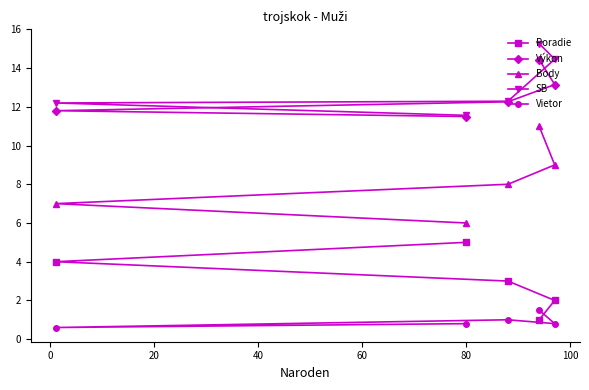

What is the greatest value displayed?

15.3